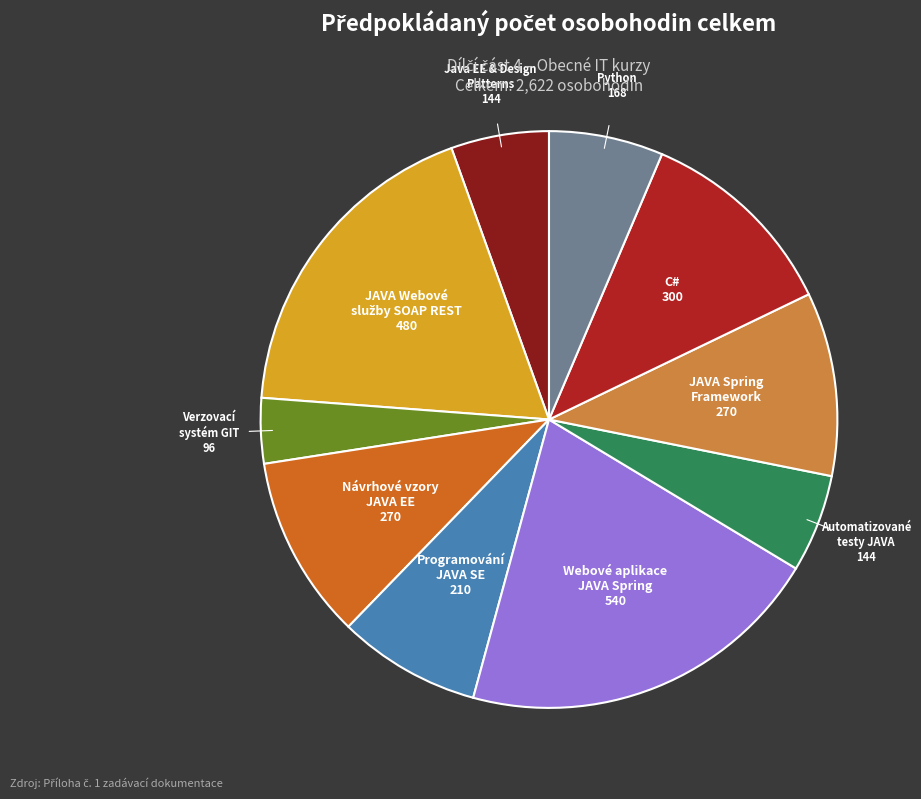

How many segments does this pie chart have?

10